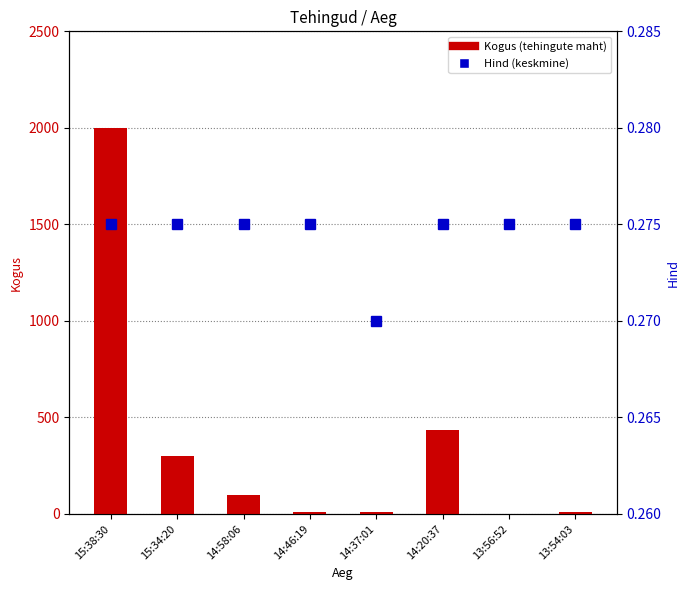

How many categories are shown in the chart?

8